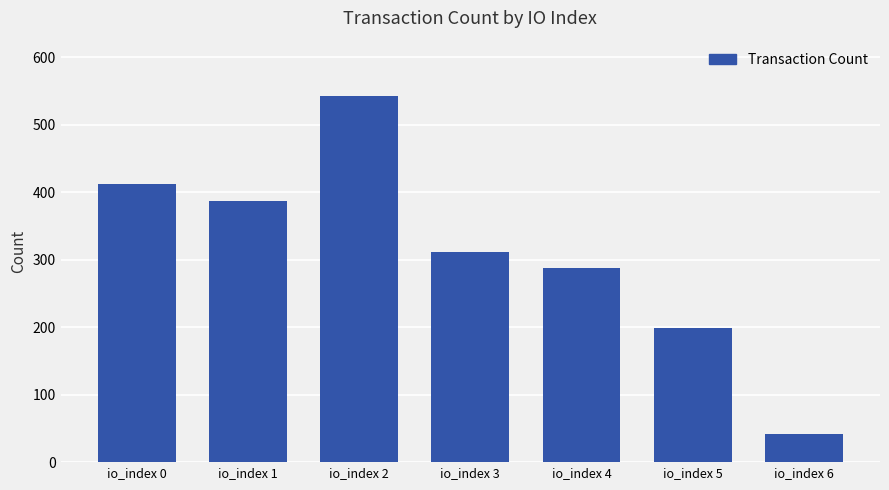

Are the bars horizontal?

No